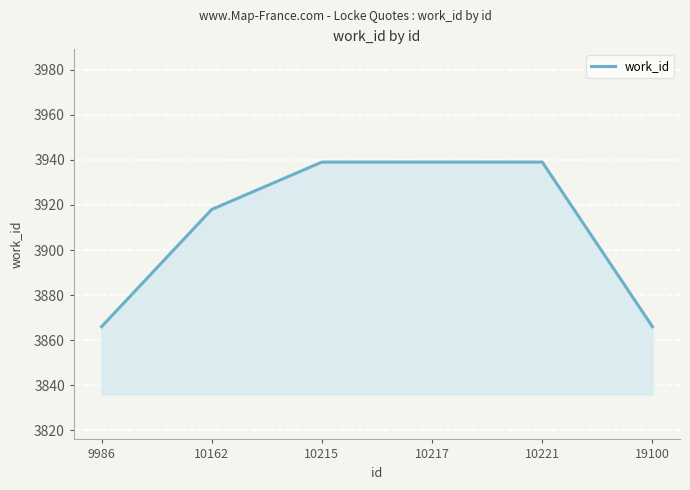

How many values are below 3939?

3